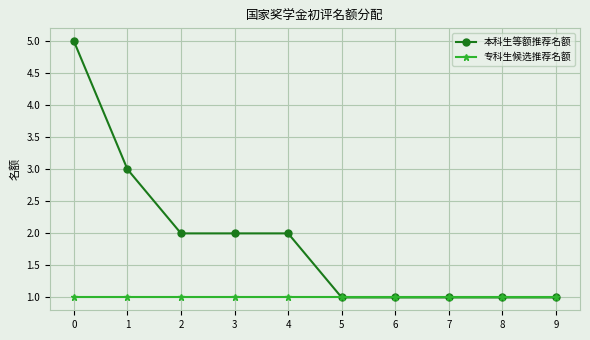

Reading left to right, what are all the values shown in this chart?

本科生等额推荐名额: 0=5	1=3	2=2	3=2	4=2	5=1	6=1	7=1	8=1	9=1
专科生候选推荐名额: 0=1	1=1	2=1	3=1	4=1	5=1	6=1	7=1	8=1	9=1